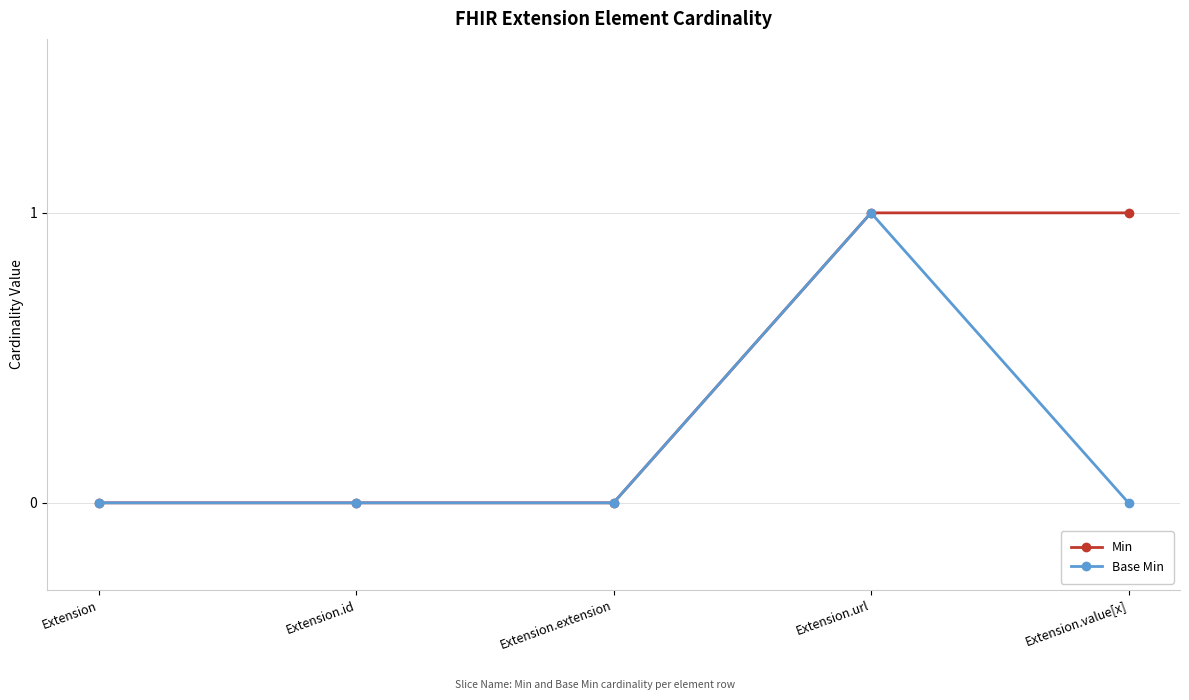

List the series in order of their overall mean, highest first.

Min, Base Min